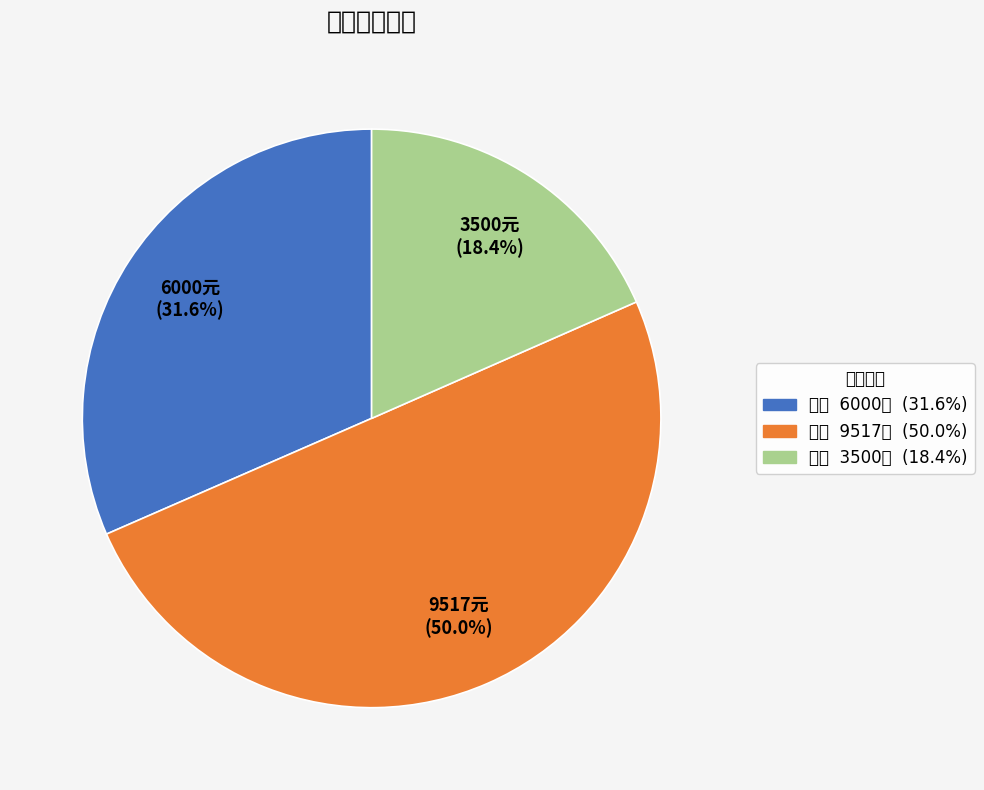

To the nearest percent, what is the average slice percentage?

33%